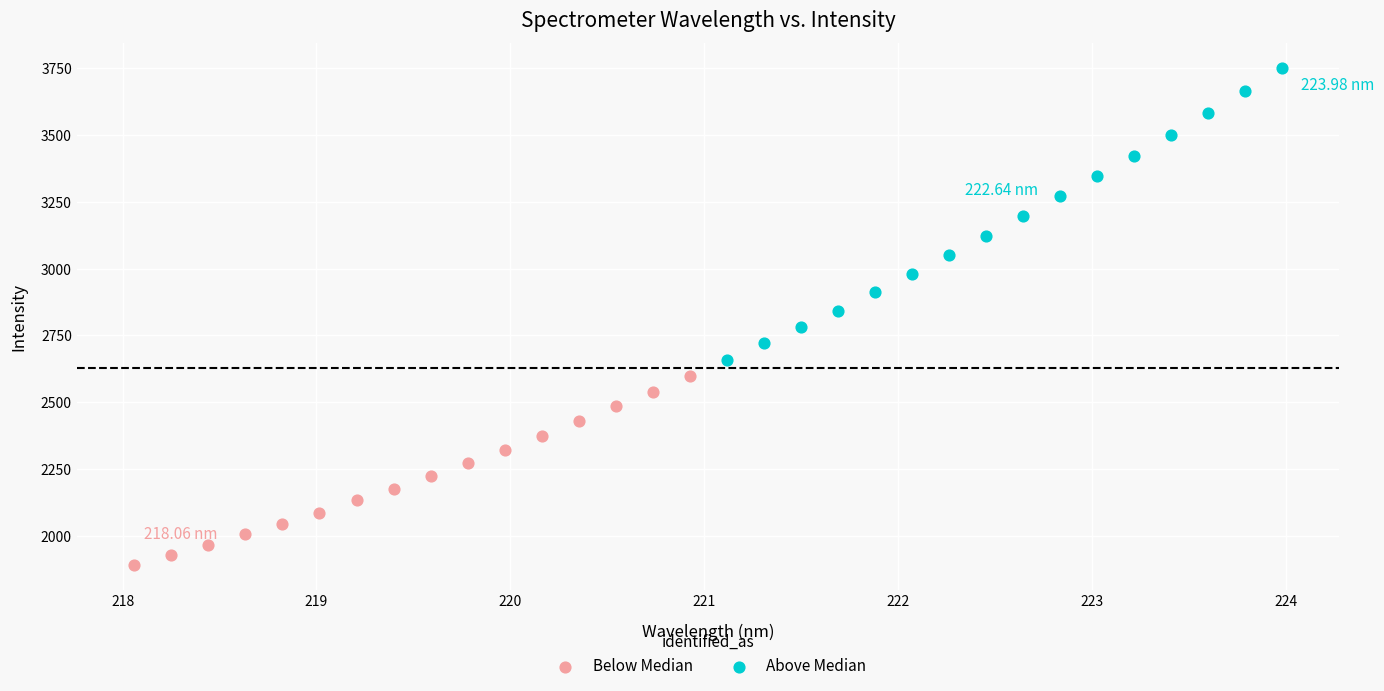

Which series reaches the minimum Y coordinate?

Below Median